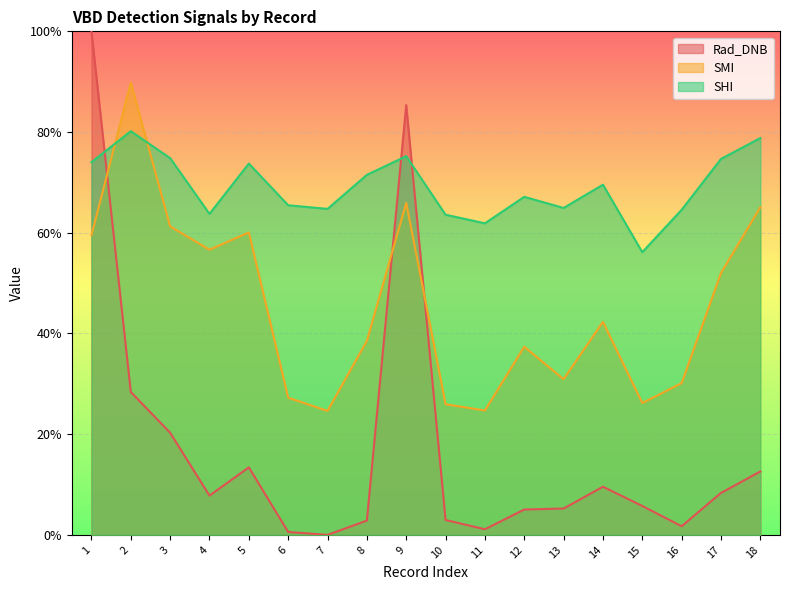

What are all the series names shown in the legend?

Rad_DNB, SMI, SHI